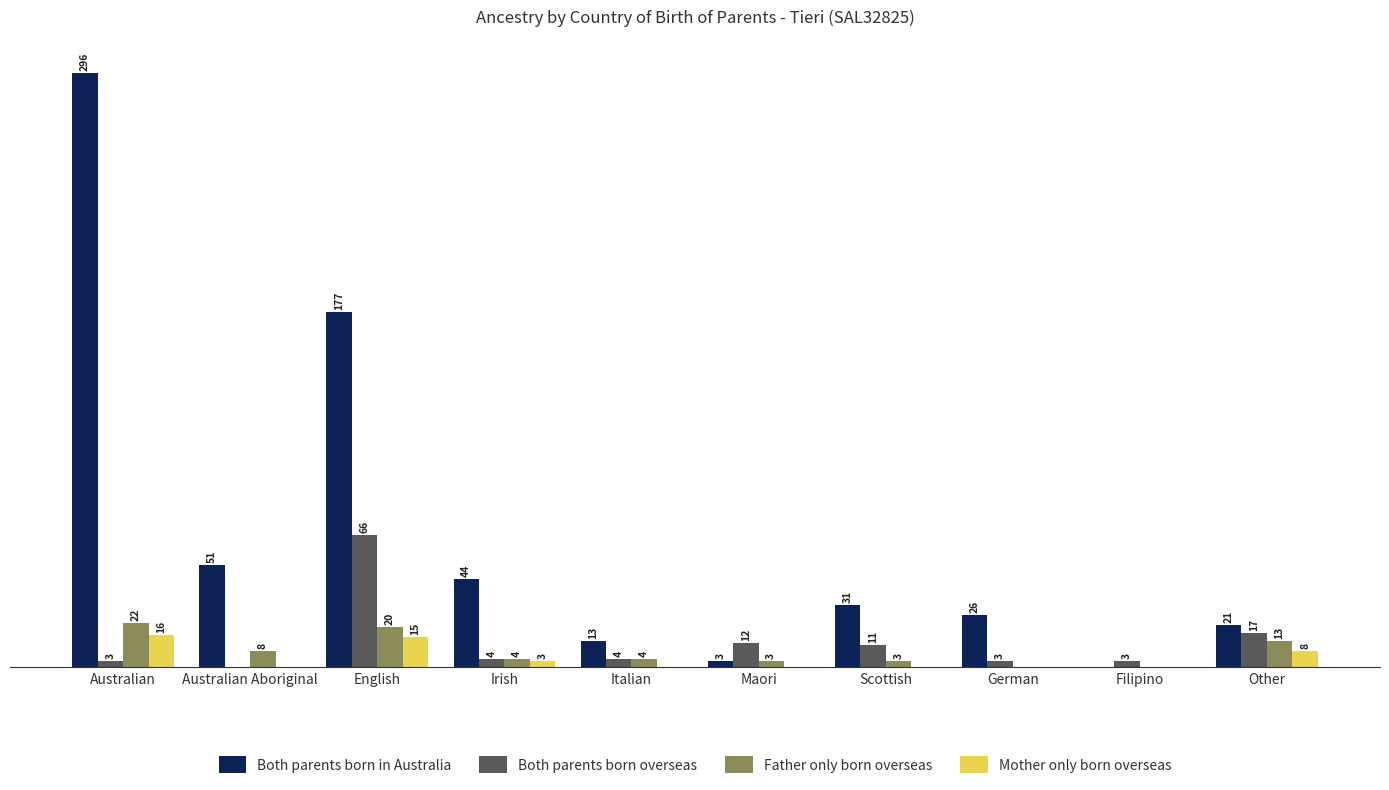

At which label is Father only born overseas closest to 11?

Other